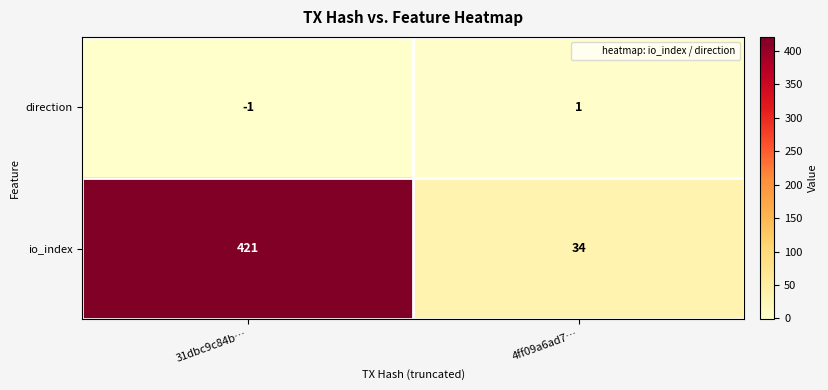

The value of io_index at 4ff09a6ad7… is 34. True or false?

True